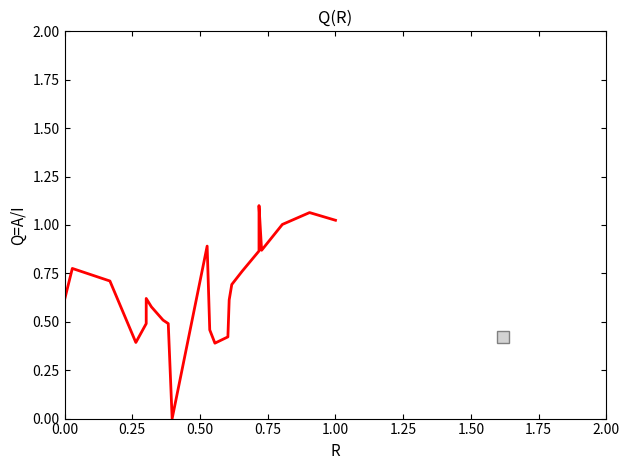

How many points are higher than both their immediate neighbors (excluding endpoints)?

5